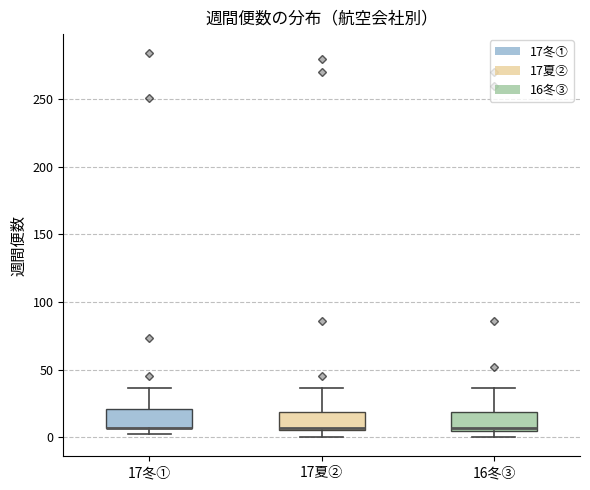

Reading left to right, transcribe this box plot: for each box, give where its median line is, the range the box spans, and where its two whiskers end, as read against the y-axis. The values are not printed on the chart, so give them approximately, as read against the axis.

17冬①: median 5 (drawn on the box's lower edge), box 5 to 20, whiskers 0 to 35
17夏②: median 5 (just above the box's lower edge), box 5 to 20, whiskers 0 to 35
16冬③: median 5 (just above the box's lower edge), box 5 to 20, whiskers 0 to 35